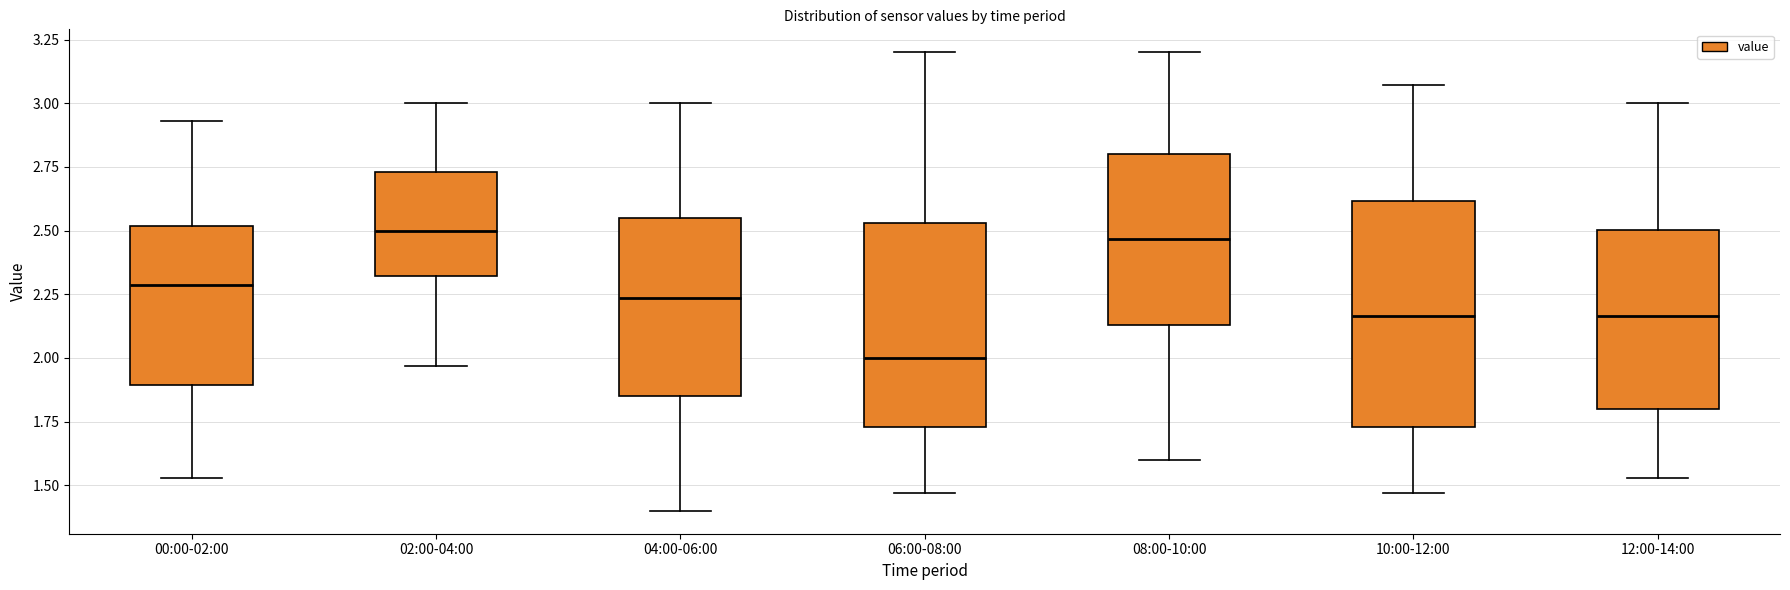

Reading left to right, transcribe this box plot: for each box, give where its median line is, the range the box spans, and where its two whiskers end, as read against the y-axis. The values are not printed on the chart, so give them approximately, as read against the axis.

00:00-02:00: median 2.30, box 1.90 to 2.50, whiskers 1.55 to 2.95
02:00-04:00: median 2.50, box 2.30 to 2.75, whiskers 1.95 to 3.00
04:00-06:00: median 2.25, box 1.85 to 2.55, whiskers 1.40 to 3.00
06:00-08:00: median 2.00, box 1.75 to 2.55, whiskers 1.45 to 3.20
08:00-10:00: median 2.45, box 2.15 to 2.80, whiskers 1.60 to 3.20
10:00-12:00: median 2.15, box 1.75 to 2.60, whiskers 1.45 to 3.05
12:00-14:00: median 2.15, box 1.80 to 2.50, whiskers 1.55 to 3.00